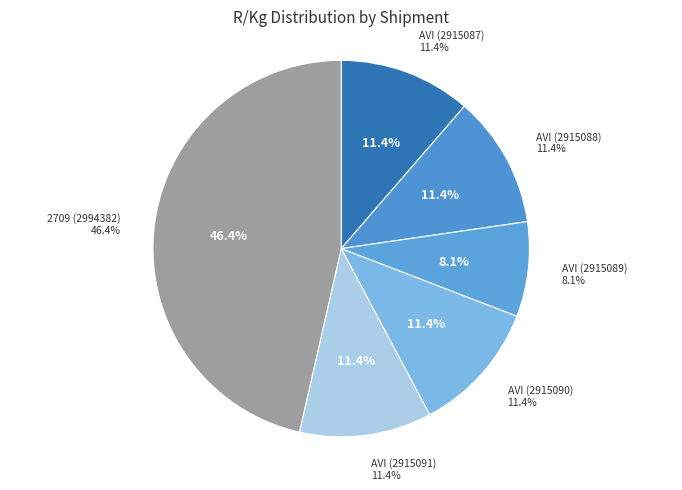

What is the total percentage of AVI (2915087) and AVI (2915090)?

22.7%